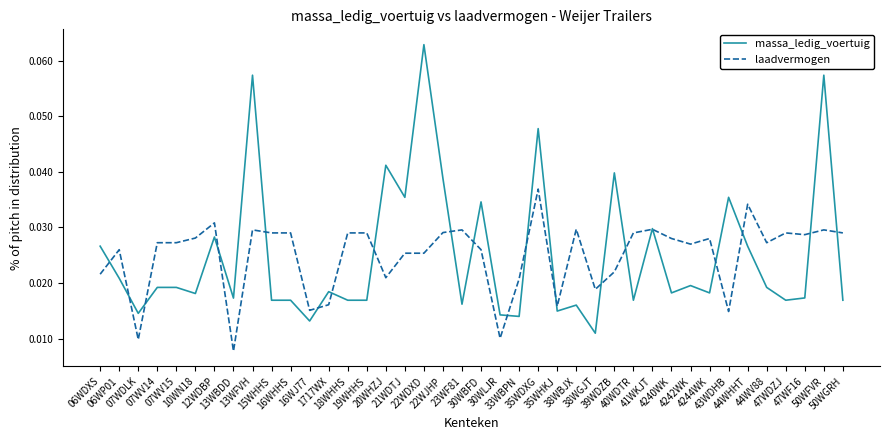

Which series has the largest range (max minus min)?

massa_ledig_voertuig